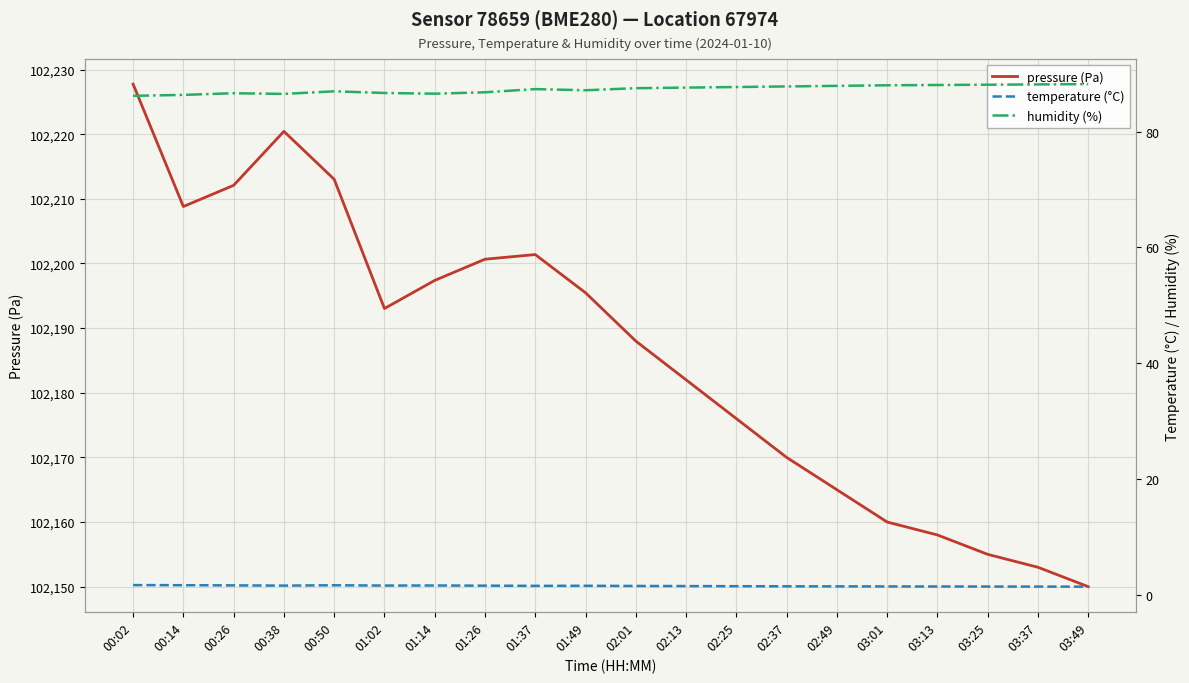

What is the lowest value of the temperature (°C) series?

1.4